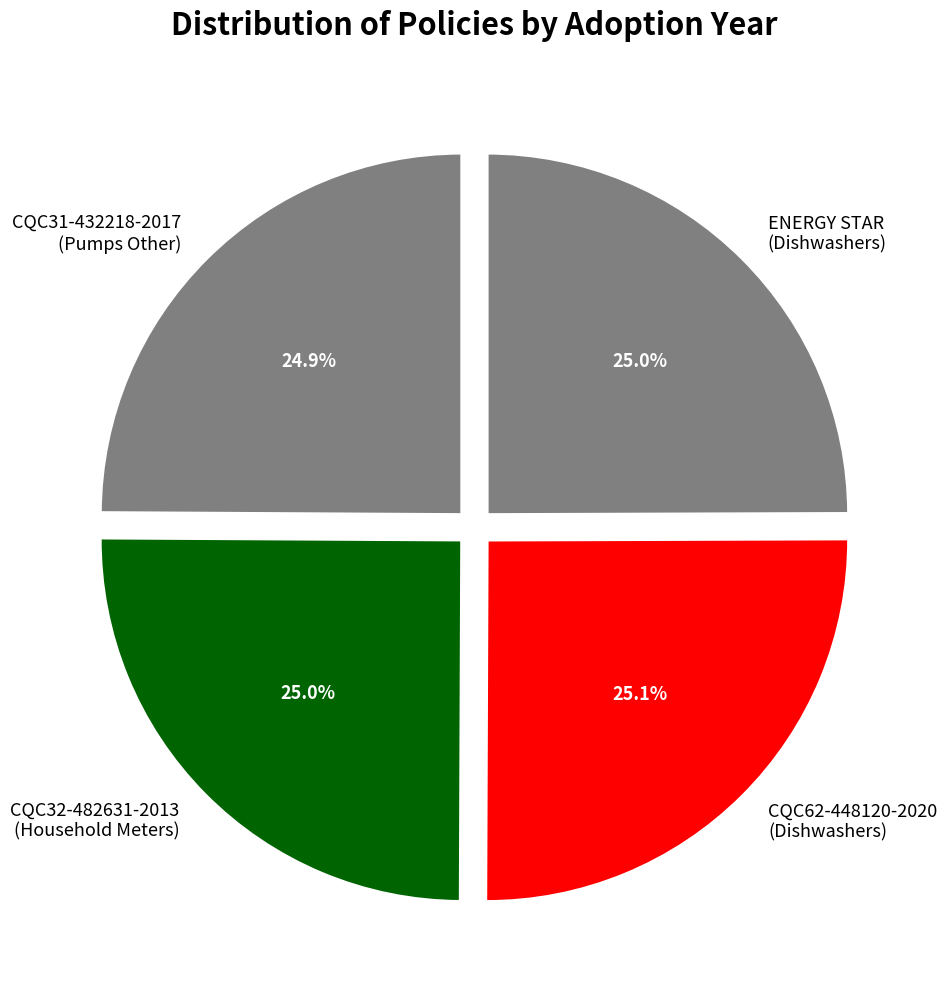

Combined, what portion of the pie is CQC32-482631-2013 (Household Meters) and CQC62-448120-2020 (Dishwashers)?

50.1%